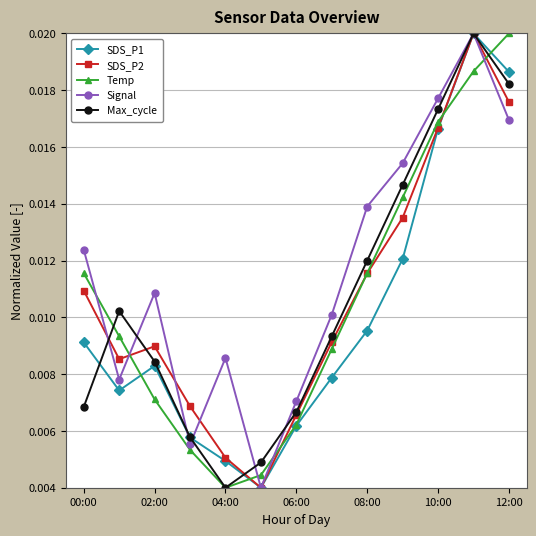

Count the Max_cycle values in the range 0 to 1.

13